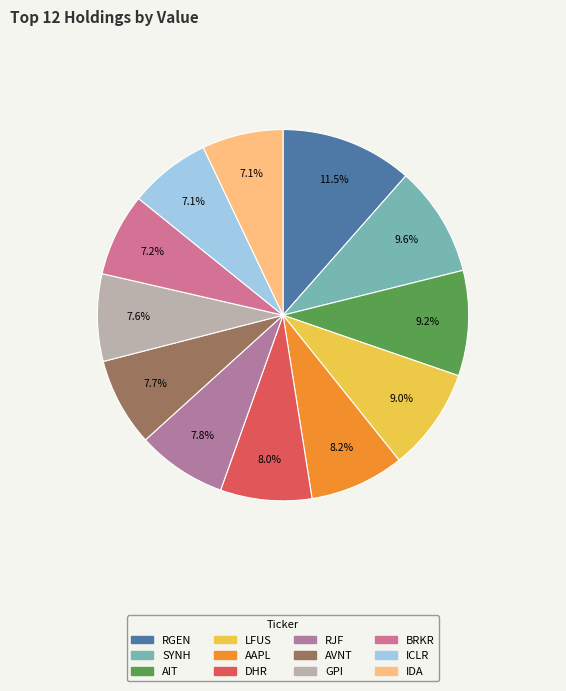

To the nearest percent, what is the average slice percentage?

8%